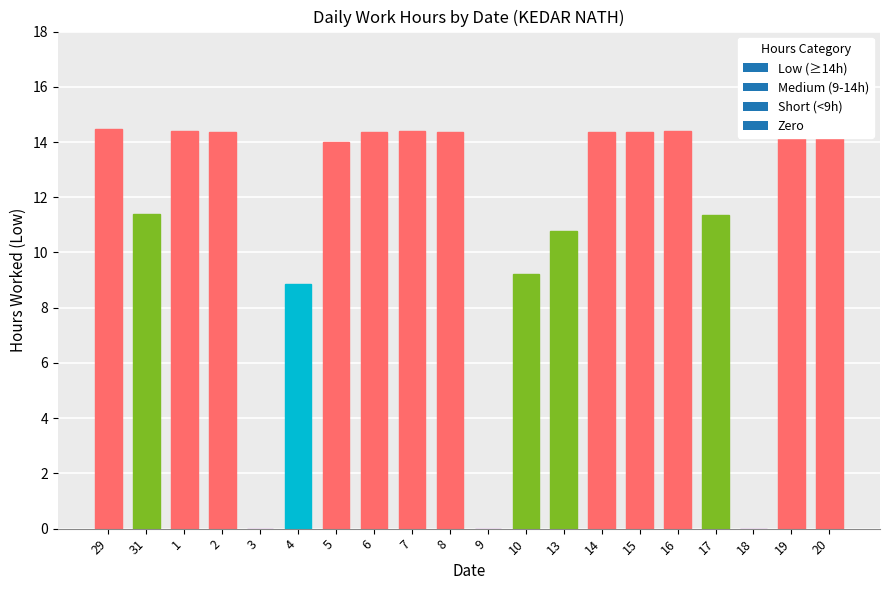

Is it true that the value at 20 is 5.8?

False